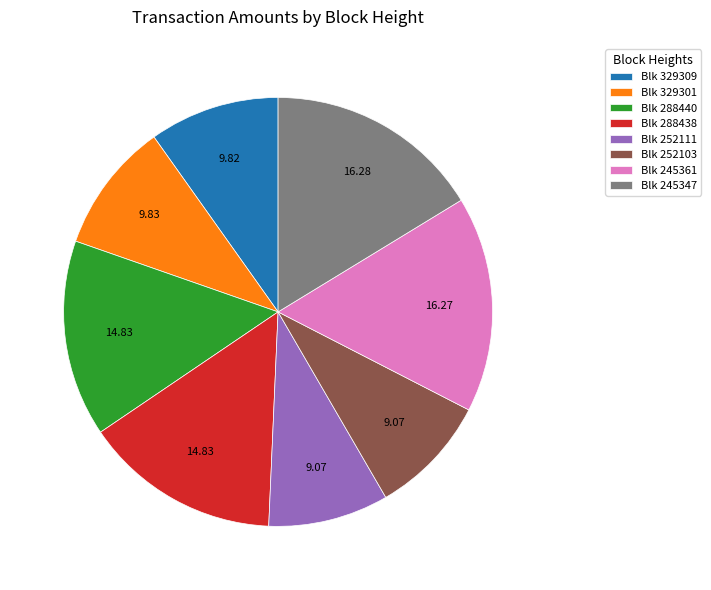

What is the ratio of the value at Blk 329301 to the value at Blk 252103?

1.1